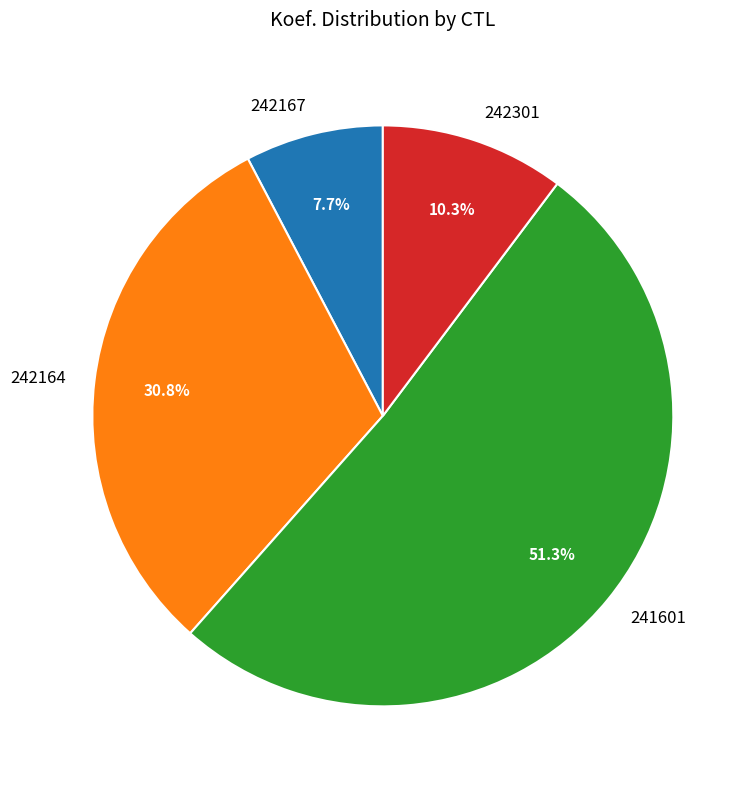

Do 241601 and 242164 together represent more than half of the pie?

Yes